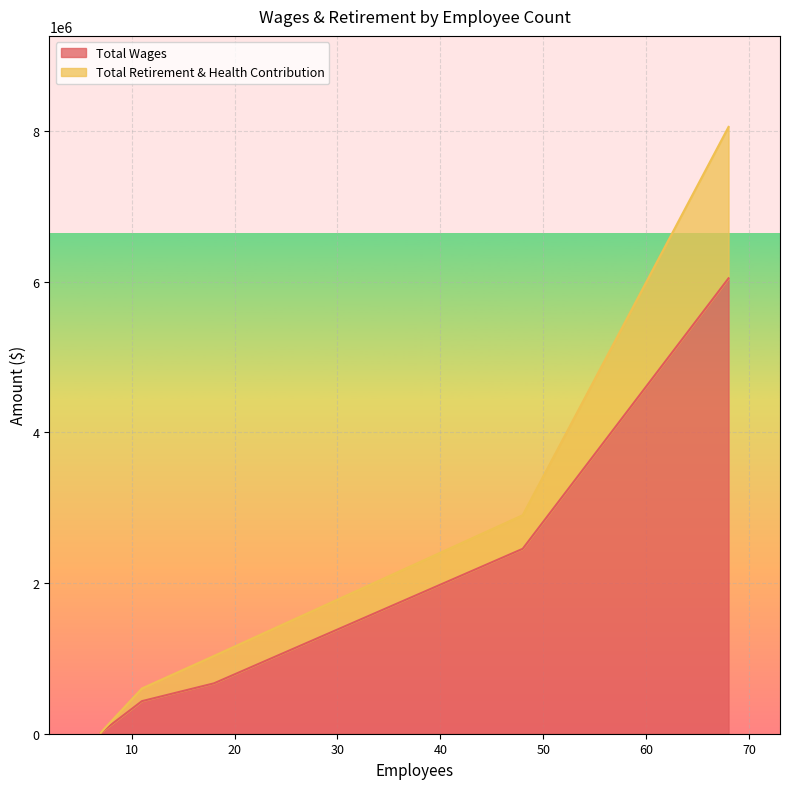

True or false: Total Retirement & Health Contribution and Total Wages cross at least once.

False